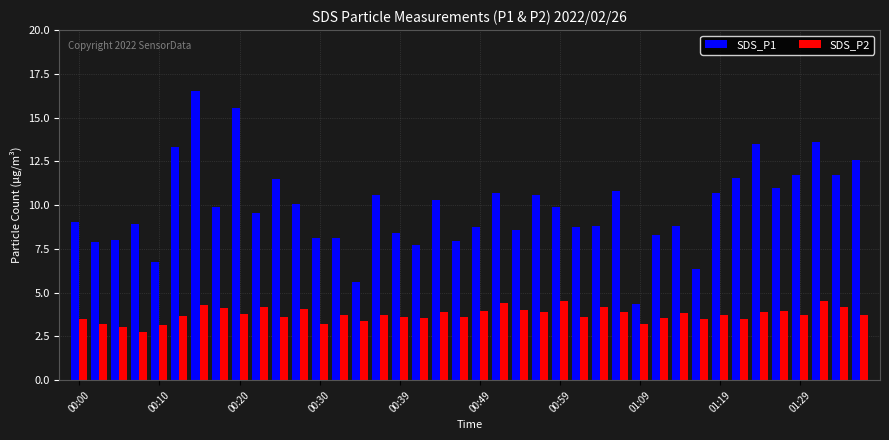

What is the value of the SDS_P2 bar at the 36th from the left?

4.0